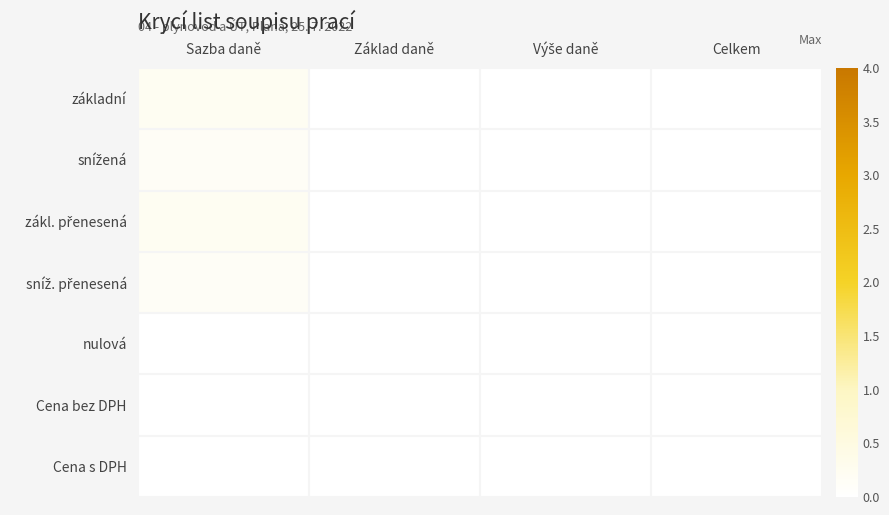

At which category does the chart reach its peak across all series?

Sazba daně